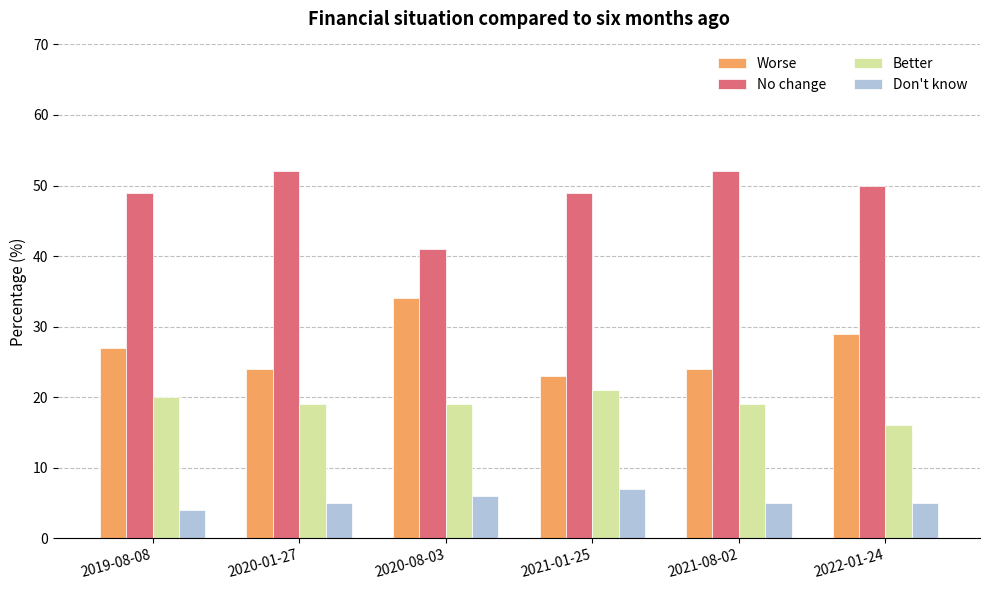

What value does the Worse series have at 2020-08-03?

34.0